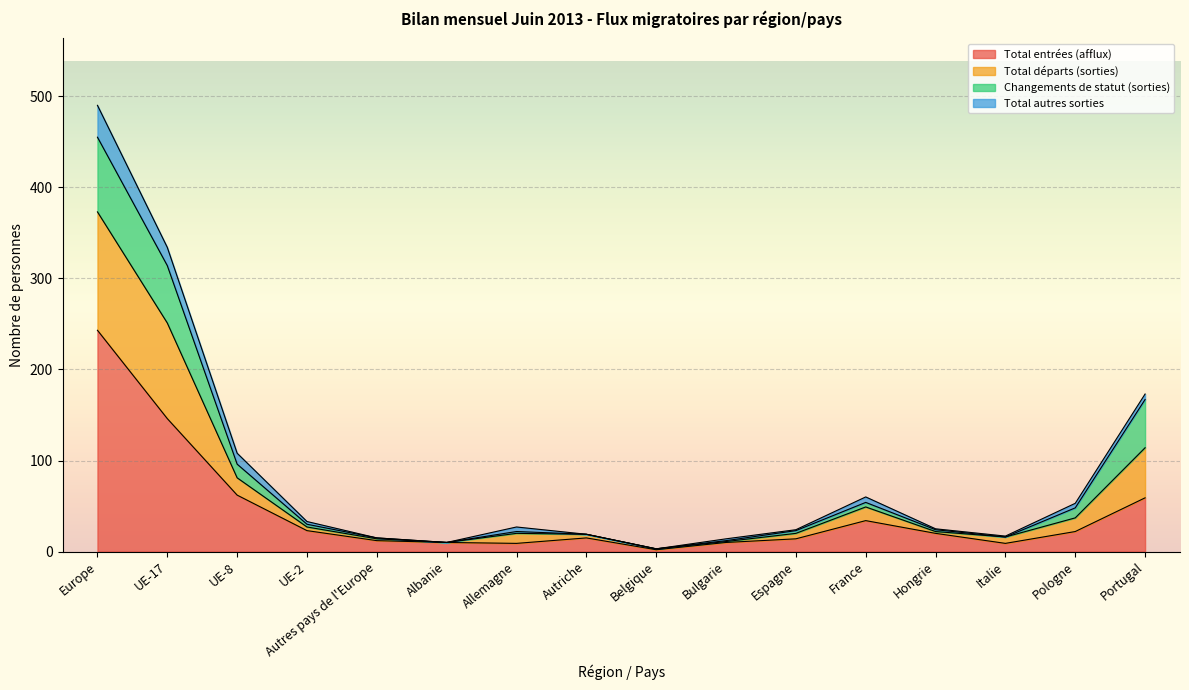

At which label is Total entrées (afflux) closest to 122?

UE-17